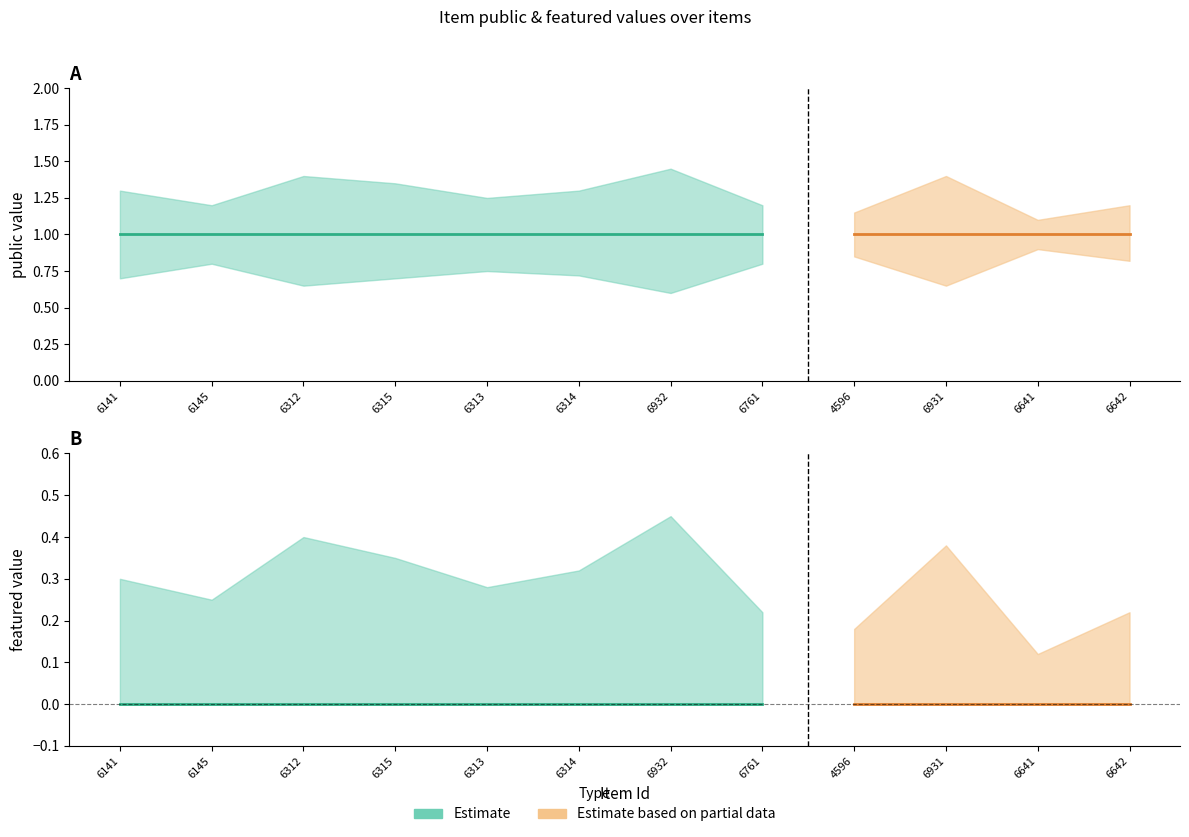

What position from the right is 6141?

12